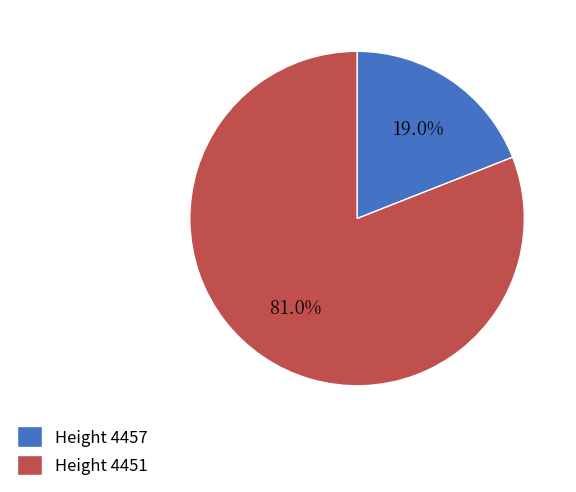

Between Height 4457 and Height 4451, which is larger?

Height 4451